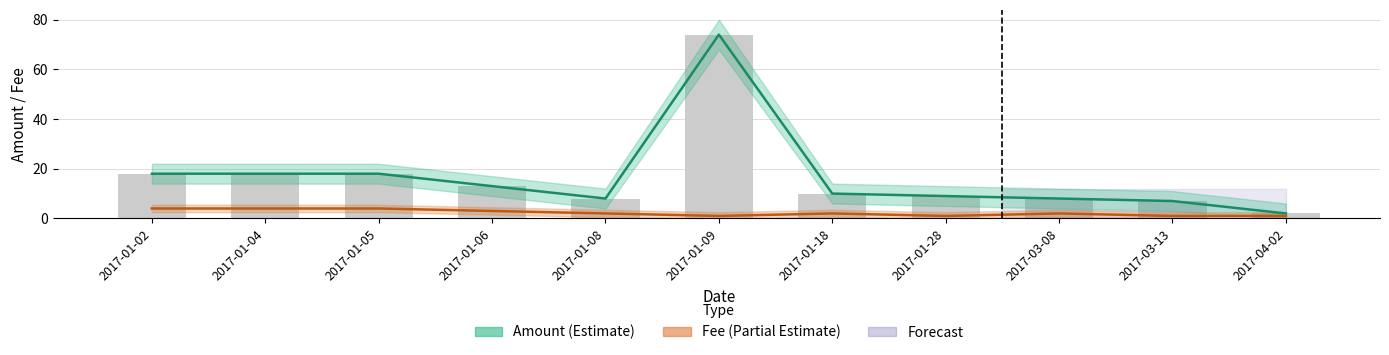

List the series in order of their peak value, lowest first.

Fee, Amount